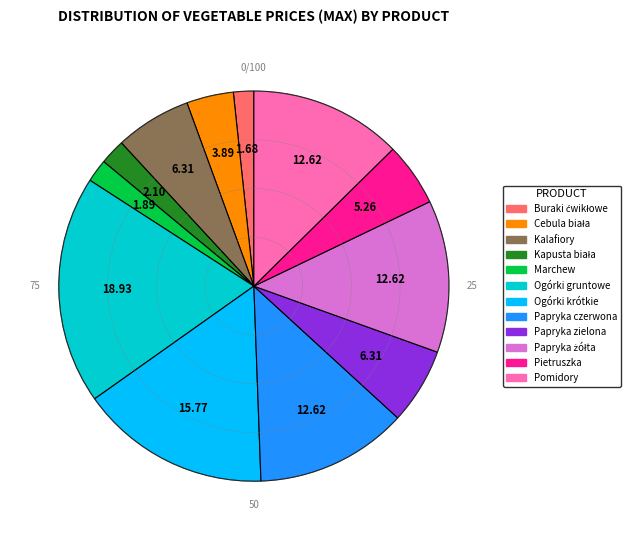

What is the total percentage of Ogórki krótkie and Kapusta biała?

17.9%